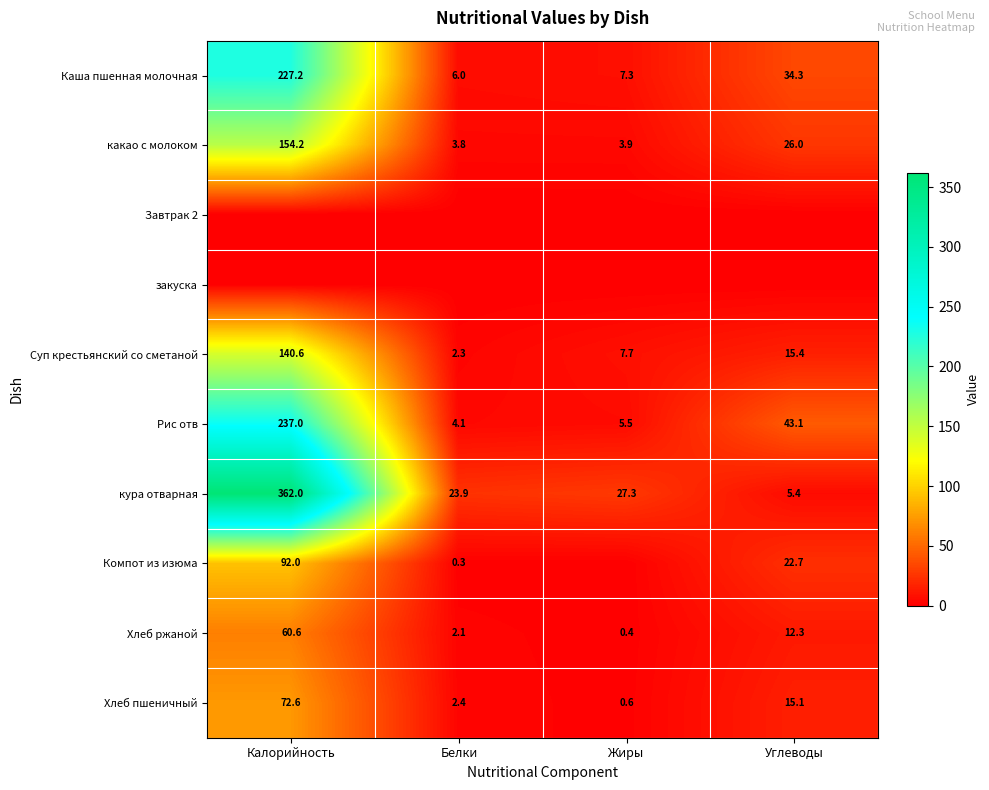

At which category is the sum across all series the highest?

Калорийность